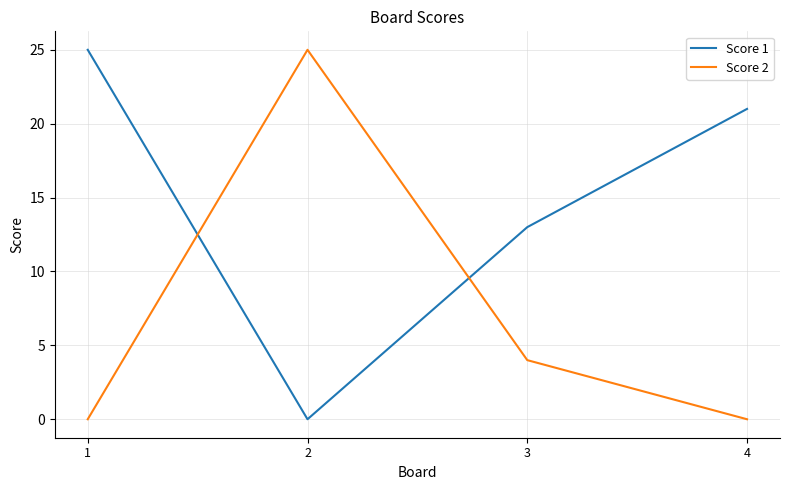

How many lines are shown in the chart?

2